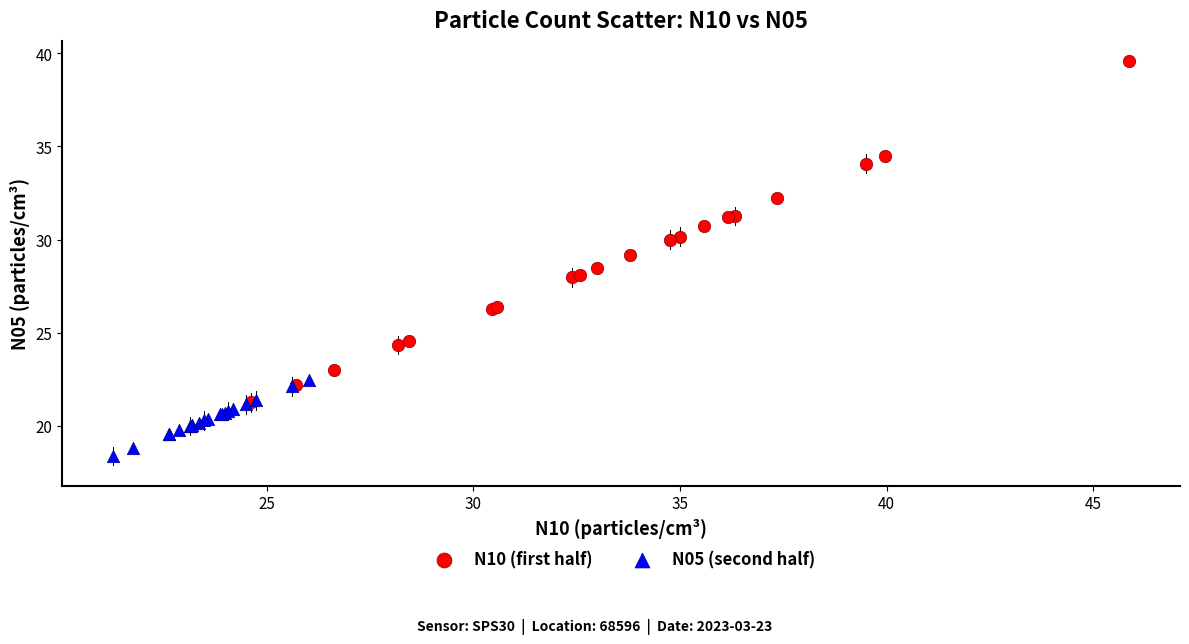

Which series reaches the minimum Y coordinate?

N05 (second half)